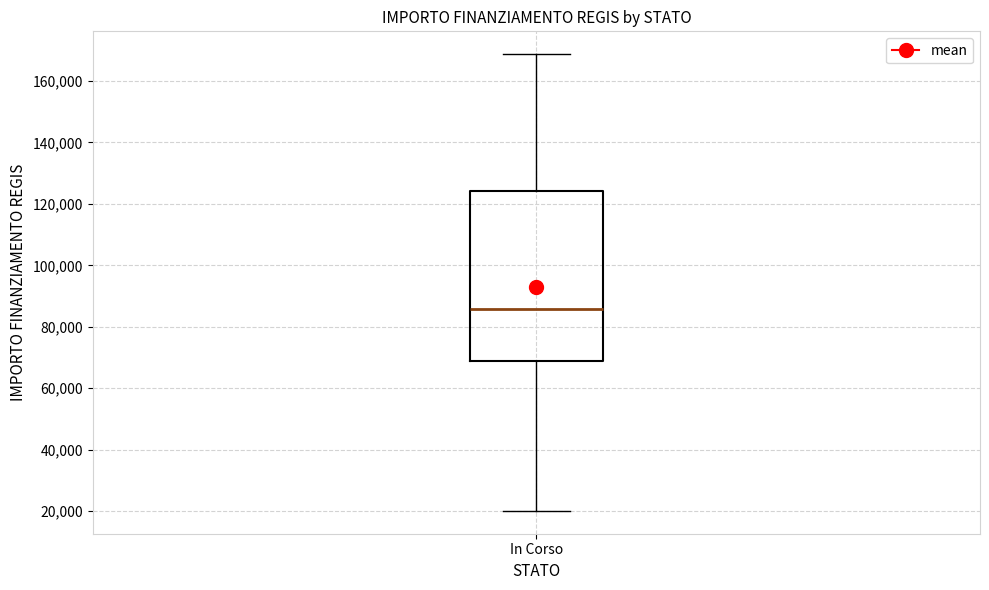

Transcribe this box plot: give where the median line is, the range the box spans, and where the two whiskers end, as read against the y-axis. The values are not printed on the chart, so give them approximately, as read against the axis.

median 86000, box 68000 to 124000, whiskers 20000 to 168000